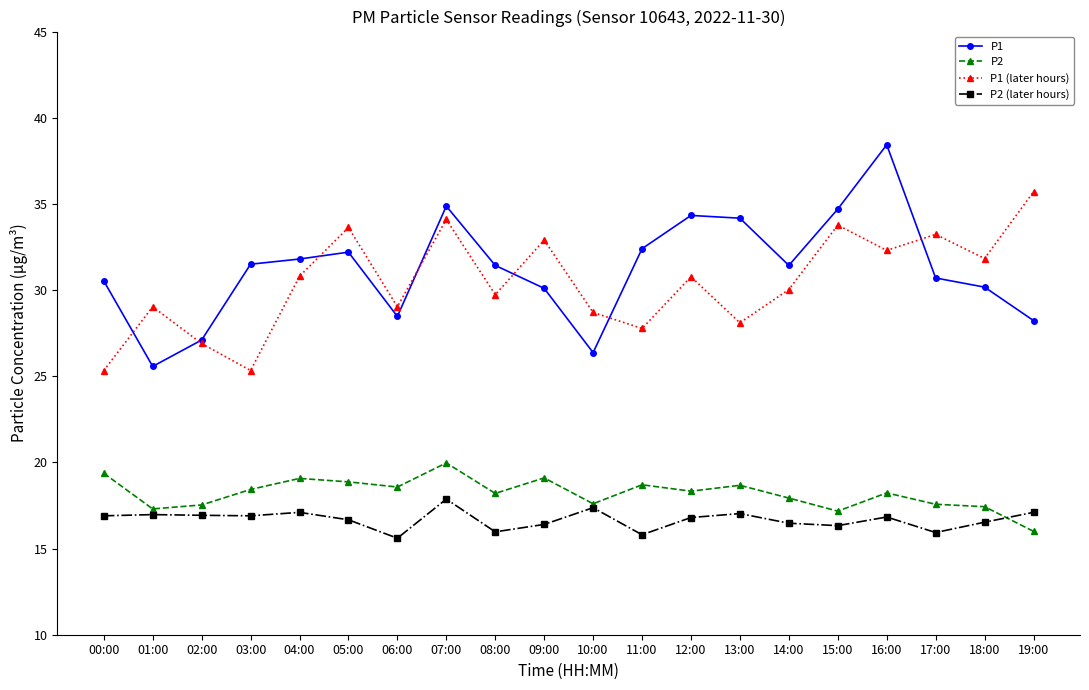

What is the difference between the highest and lowest values at 06:00?

13.4